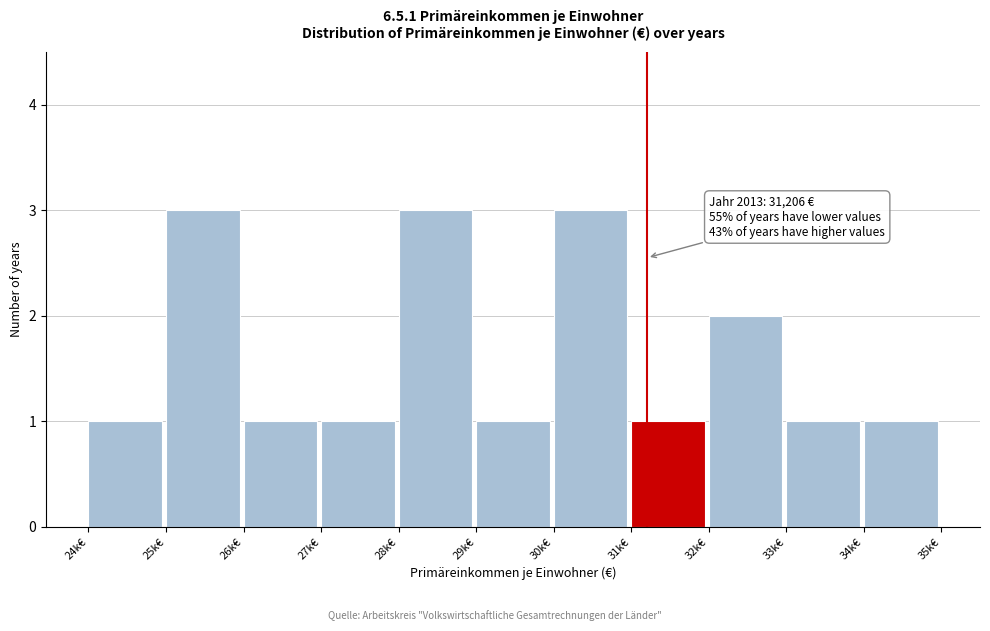

Reading left to right, list all the values displayed in this chart.

24k€=1	25k€=3	26k€=1	27k€=1	28k€=3	29k€=1	30k€=3	31k€=1	32k€=2	33k€=1	34k€=1